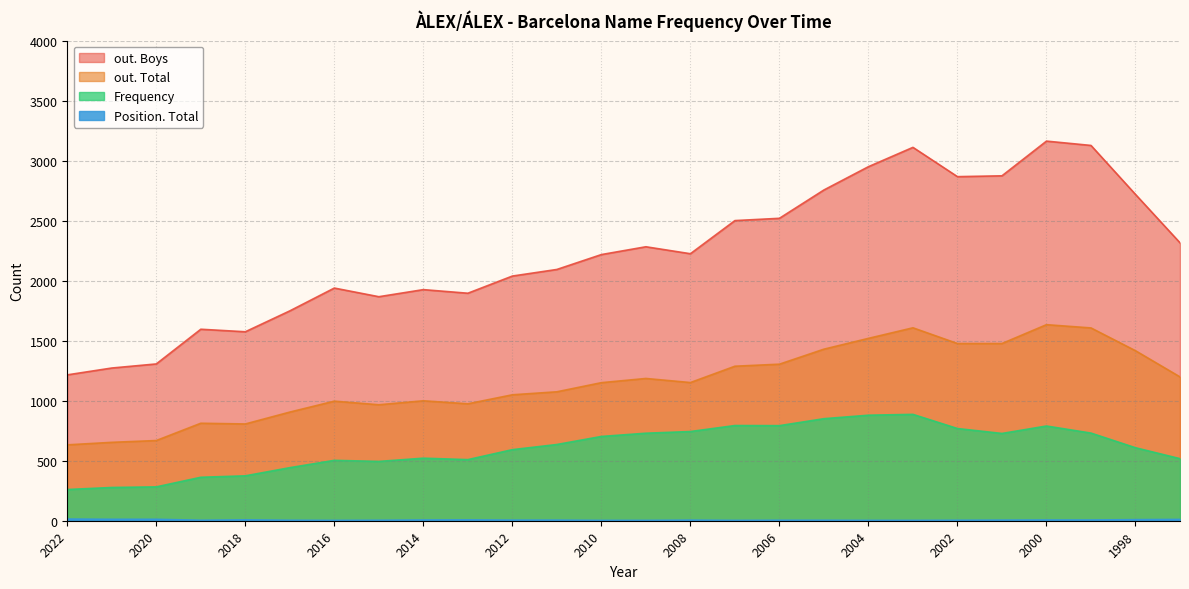

What is the maximum value shown in the chart?

3162